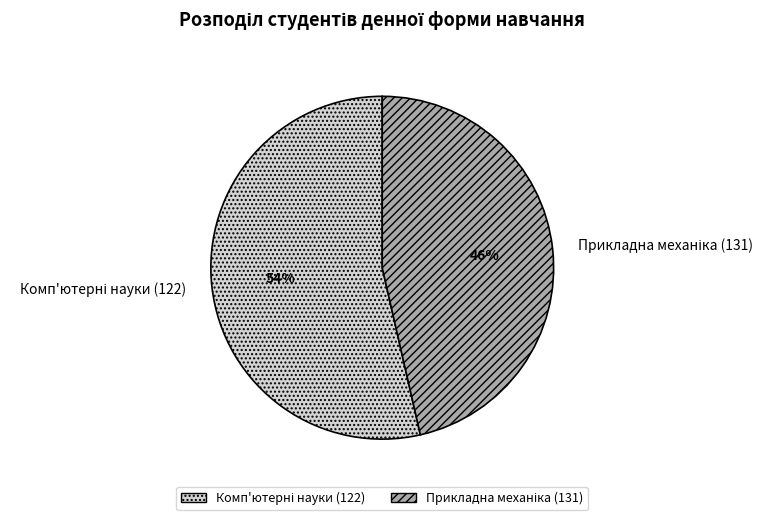

To the nearest percent, what is the average slice percentage?

50%